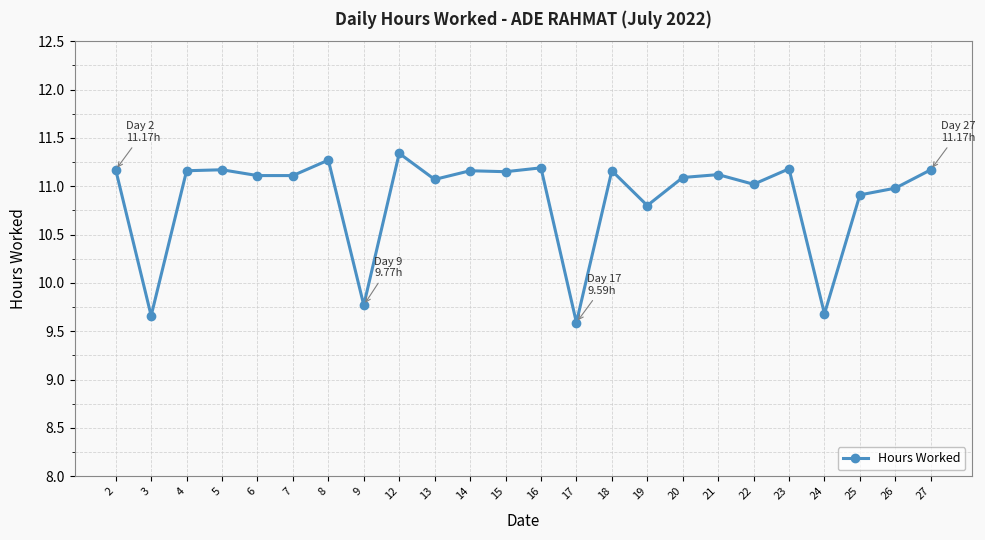

At which label is the value closest to 10?

9